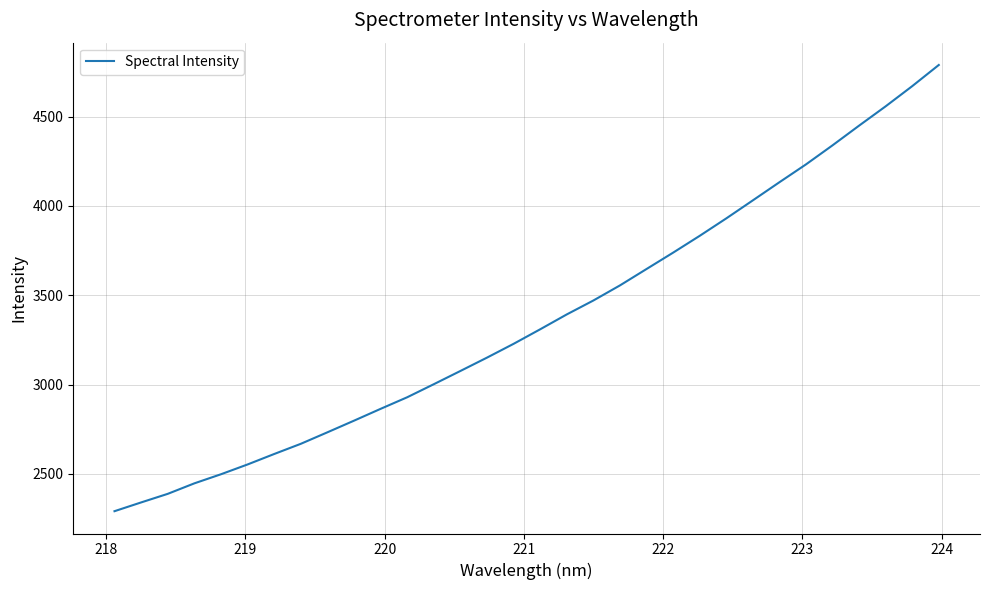

What is the minimum value shown in the chart?

2291.7